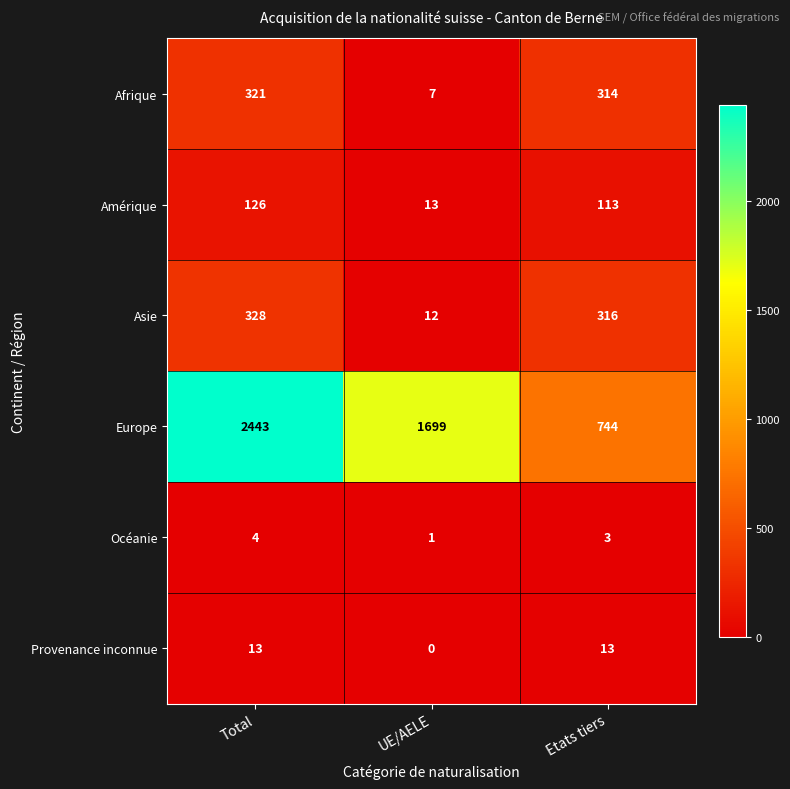

What is the total value across all series at UE/AELE?

1732